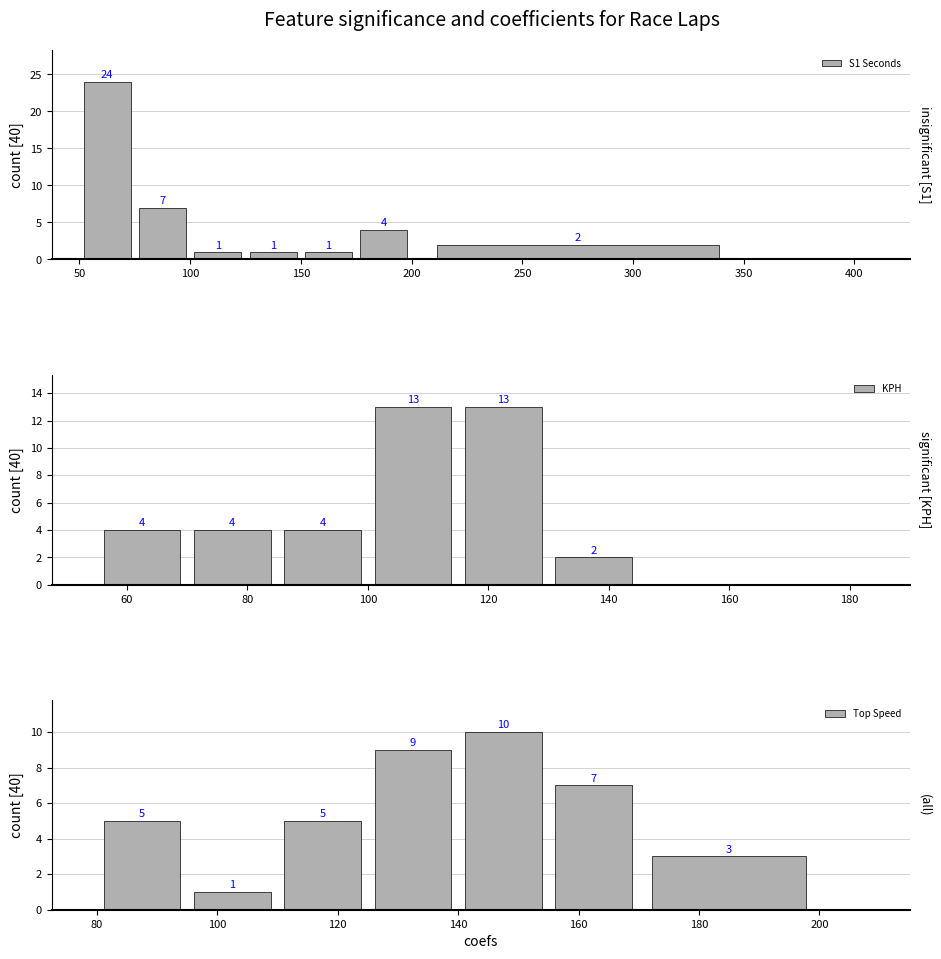

Reading right to left, transcribe all the data shown in this chart.

S1 Seconds: 2	4	1	1	1	7	24
KPH: 0	2	13	13	4	4	4
Top Speed: 3	7	10	9	5	1	5